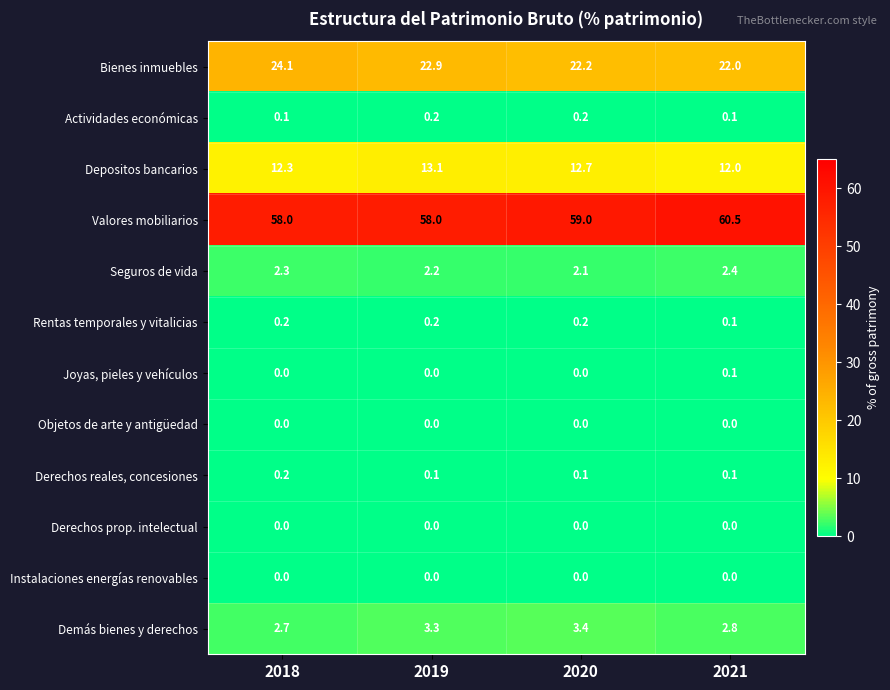

Which series has the largest range (max minus min)?

Valores mobiliarios